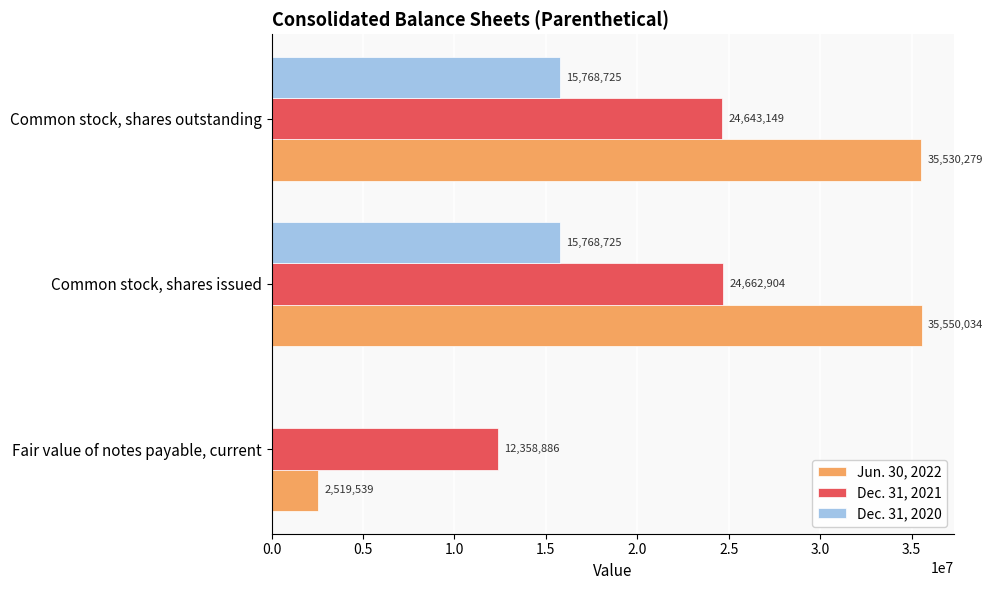

The Dec. 31, 2020 series shows 15768725 at Common stock, shares outstanding. True or false?

True